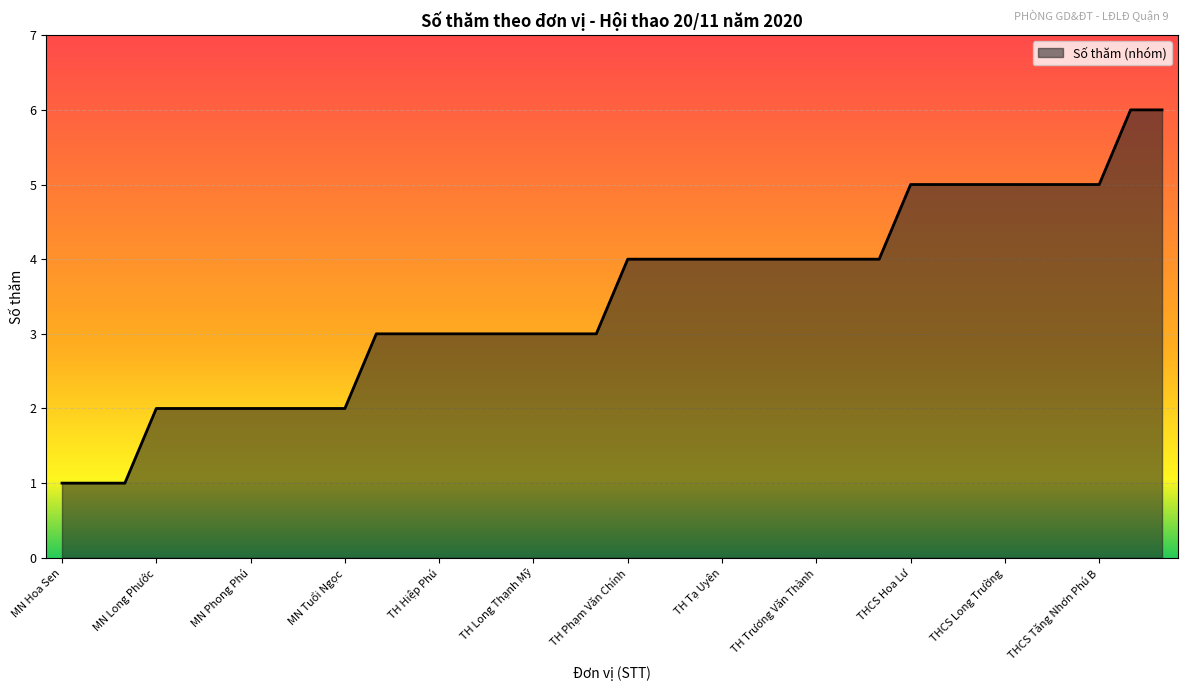

What is the greatest value displayed?

6